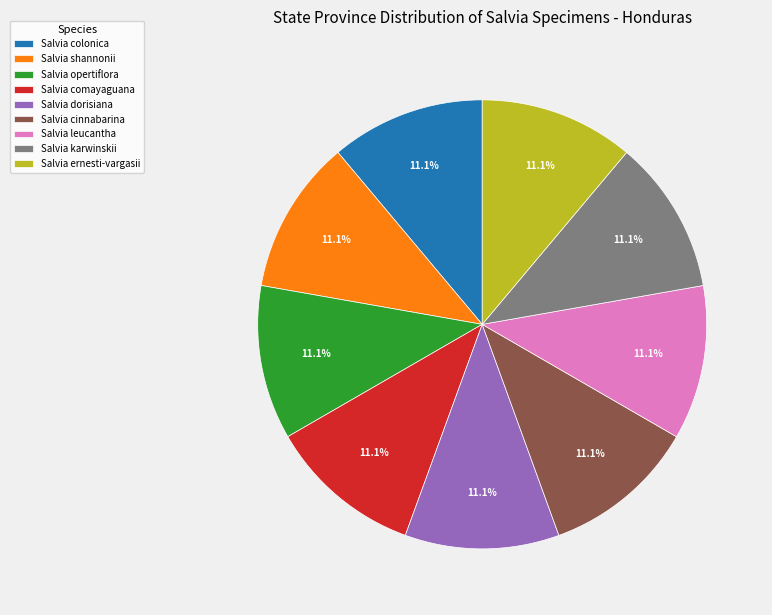

Is Salvia cinnabarina the majority of the pie?

No